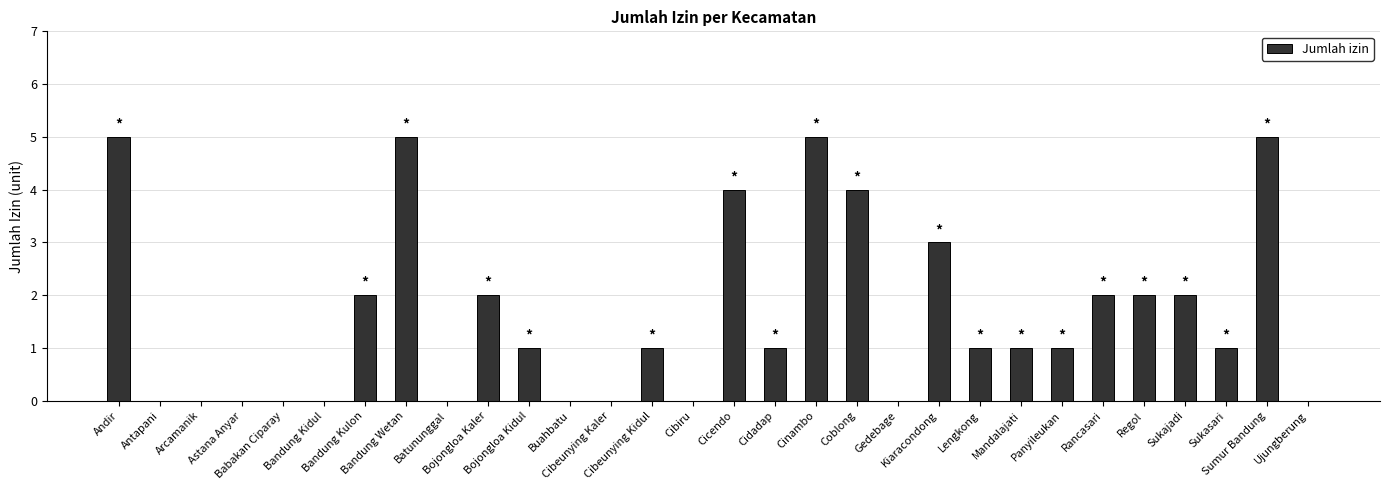

How many values are between 0 and 2?

23